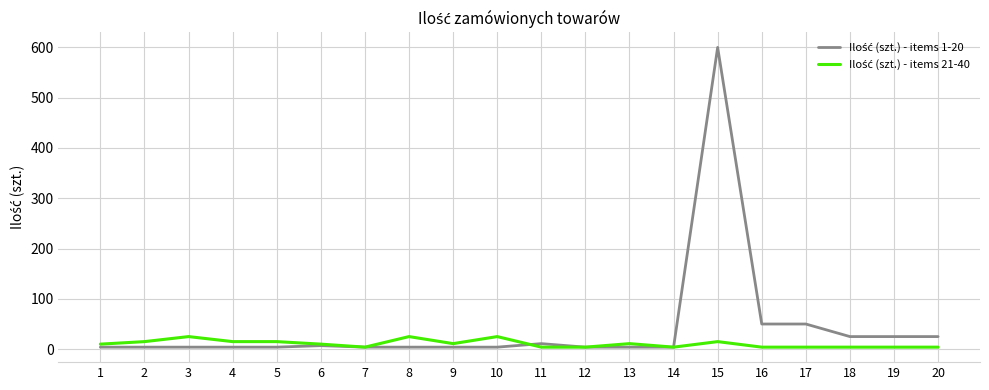

What is the maximum value shown in the chart?

600